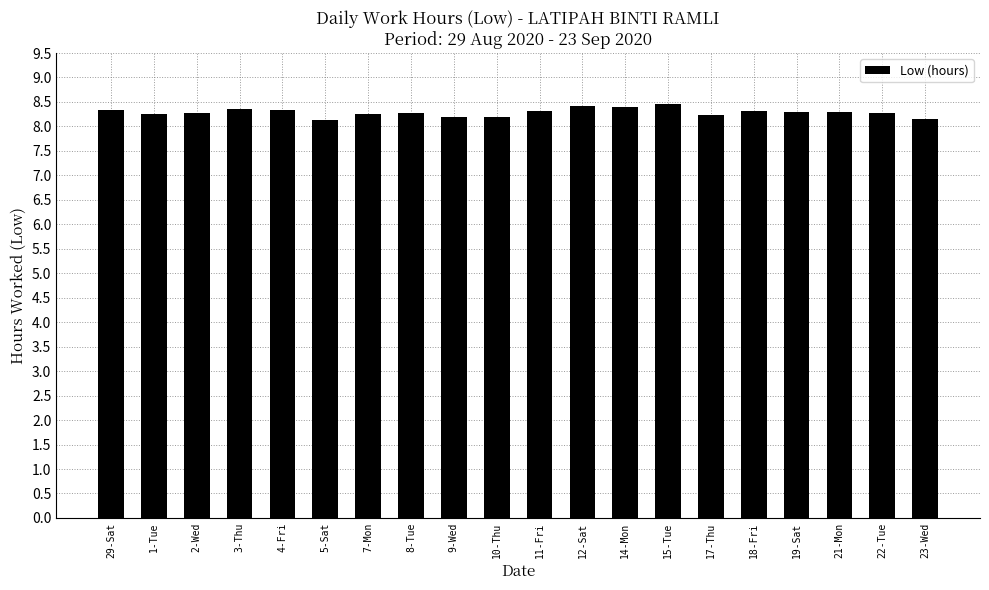

What is the difference between the maximum and second lowest values?

0.3